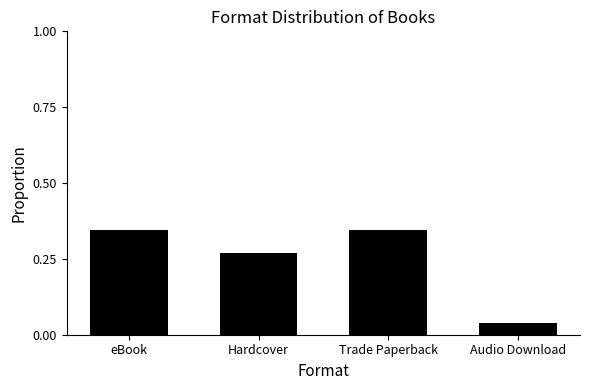

Where is the data nearest to the value 0?

Audio Download